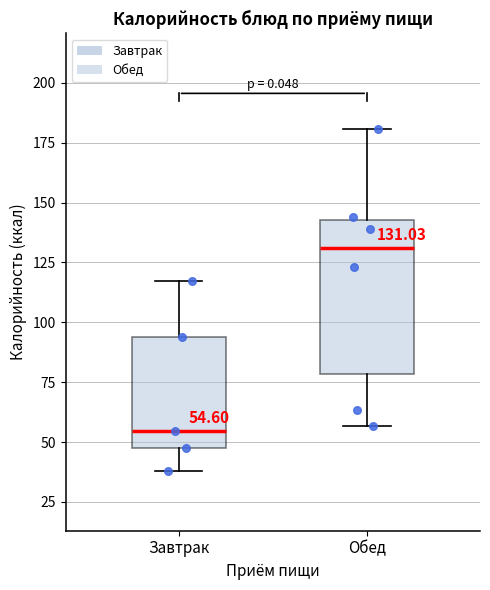

Which box's median line is the lowest?

Завтрак